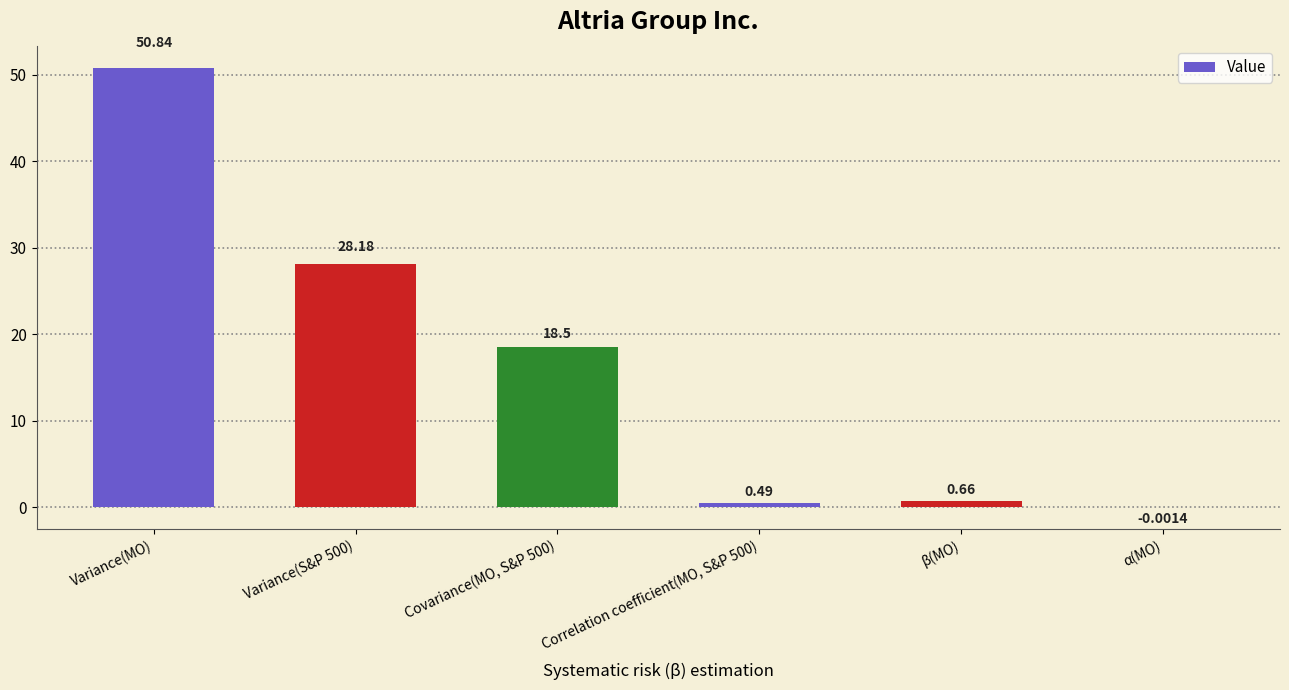

Where does the data first go above 18?

Variance(MO)